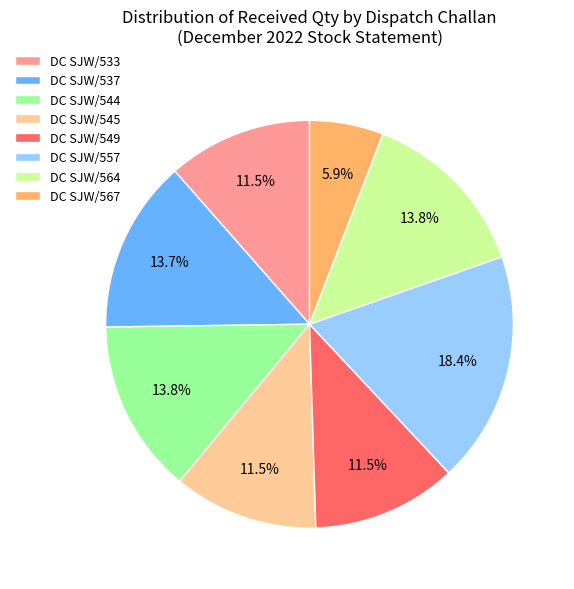

Between DC SJW/557 and DC SJW/544, which is larger?

DC SJW/557